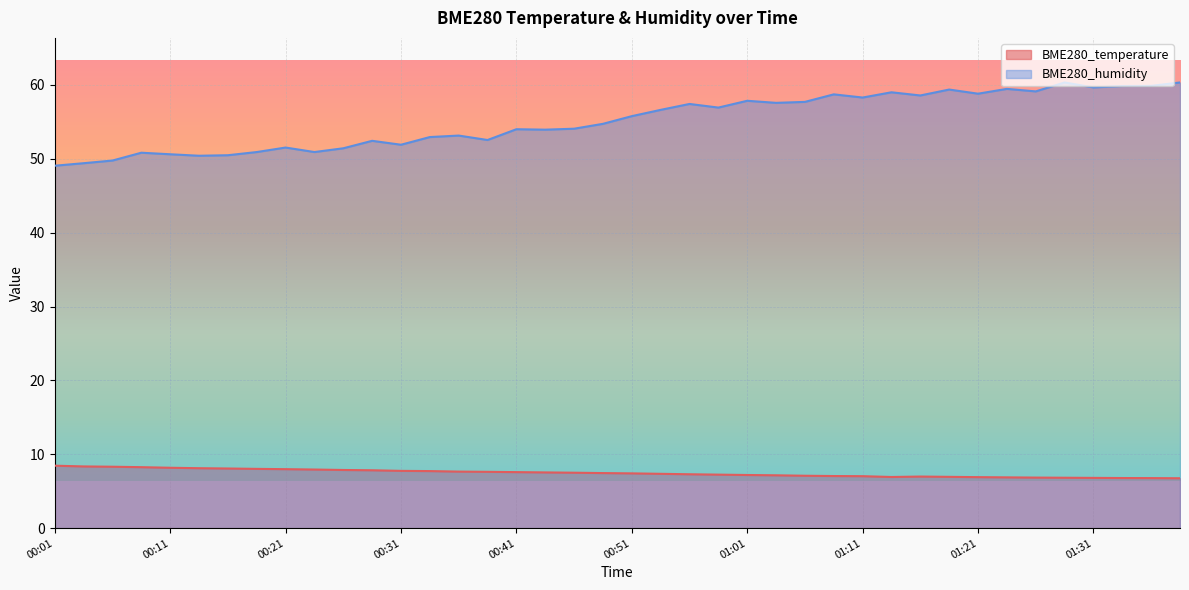

What is the approximate value of BME280_humidity at 01:31?

59.7